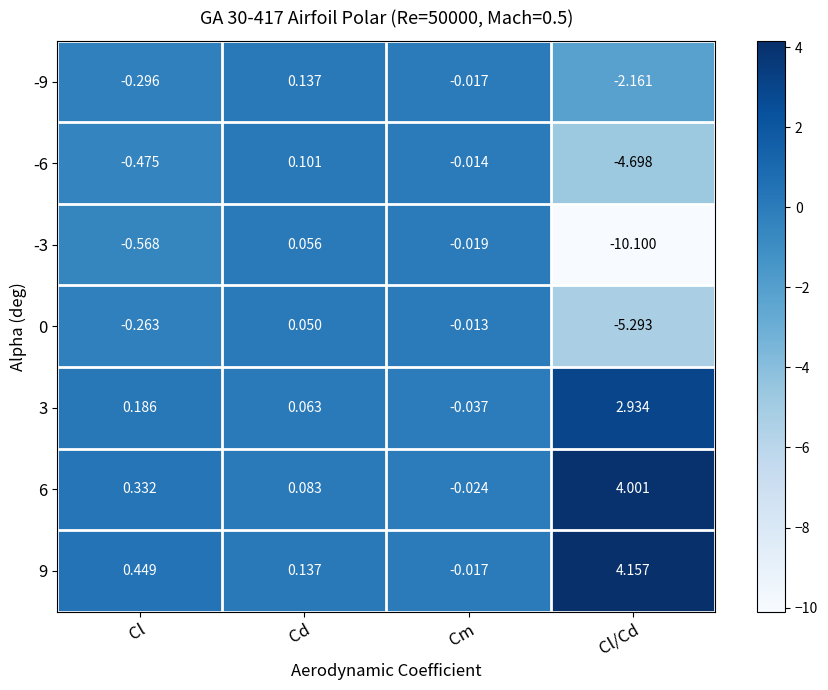

List the labels in order of -6 value, largest first.

Cd, Cm, Cl, Cl/Cd